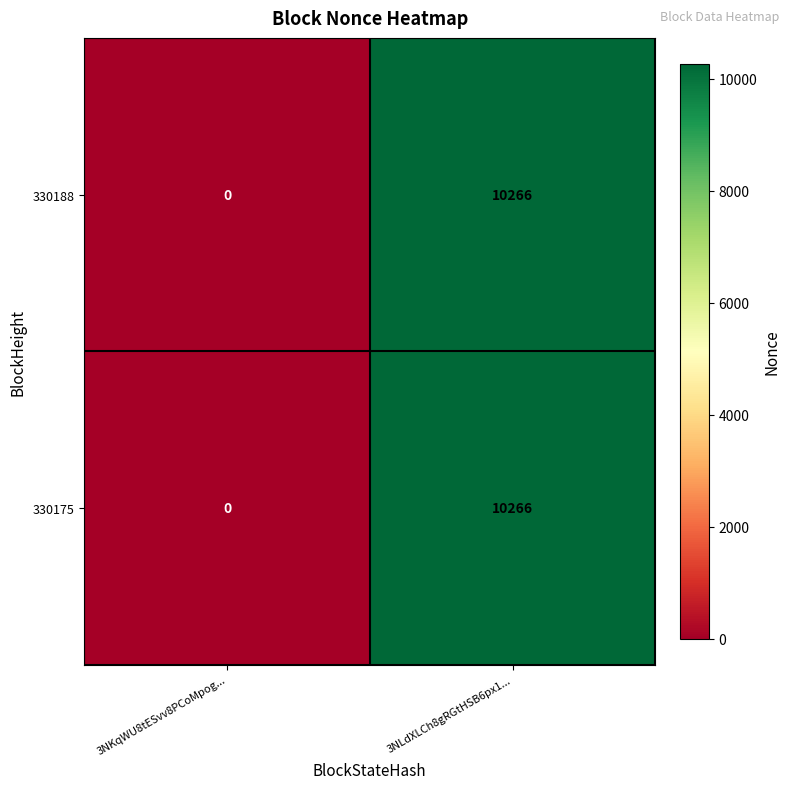

What is the highest value of the 330188 series?

10266